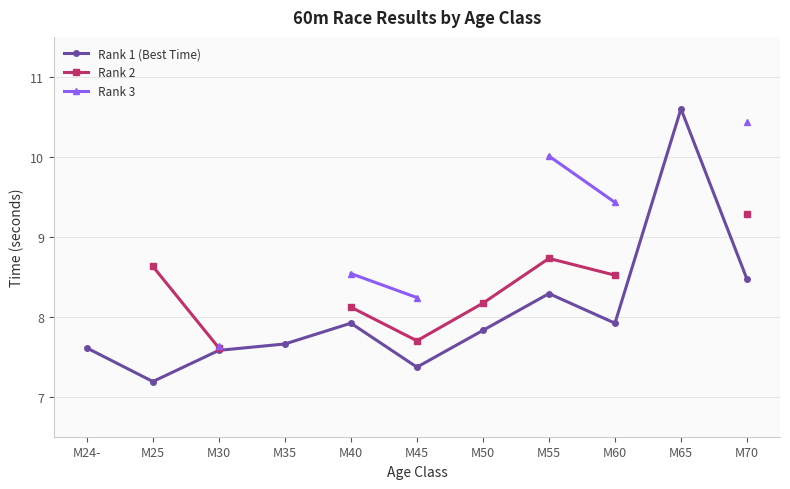

At which category does Rank 1 (Best Time) reach its first local valley?

M25